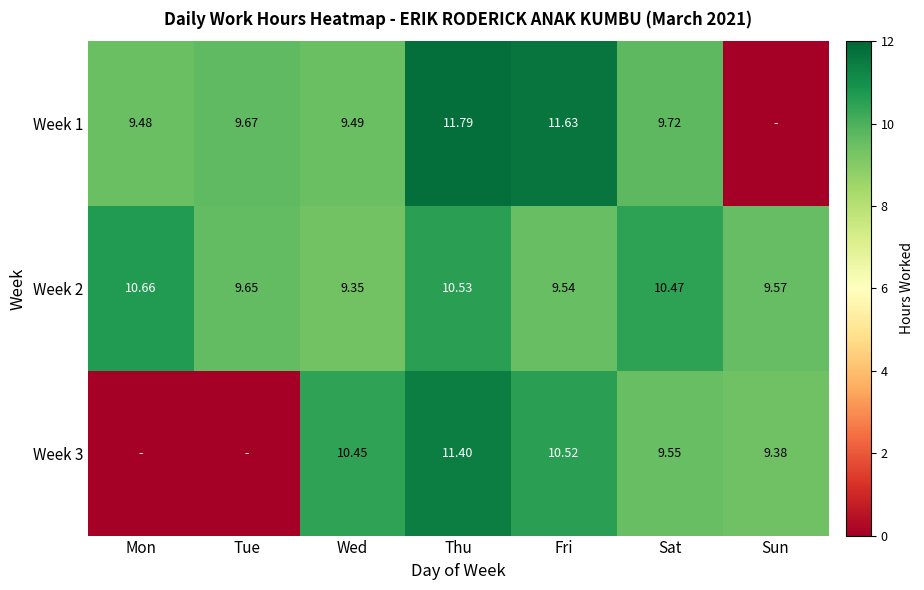

List the series in order of their peak value, lowest first.

Week 2, Week 3, Week 1